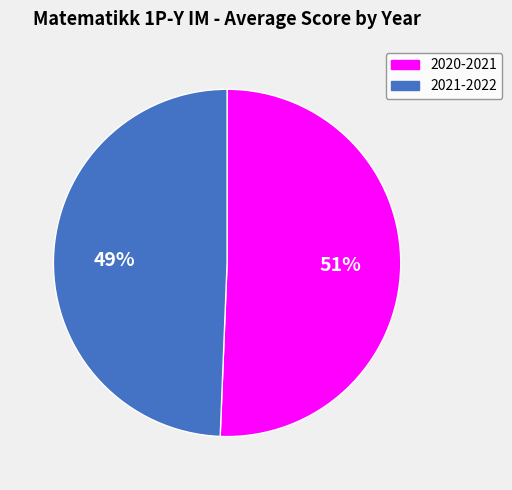

Which slice is the largest?

2020-2021